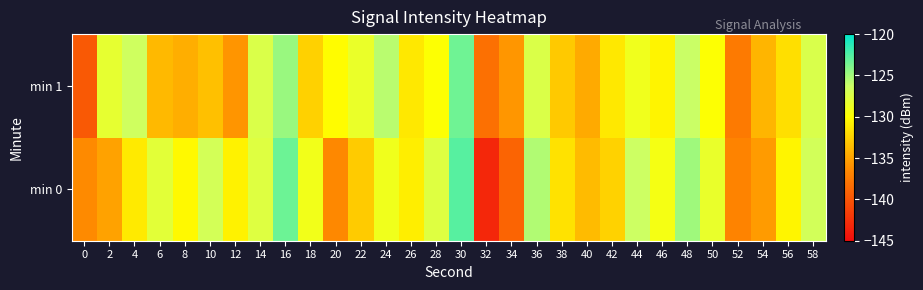

At which category is the sum across all series the highest?

30